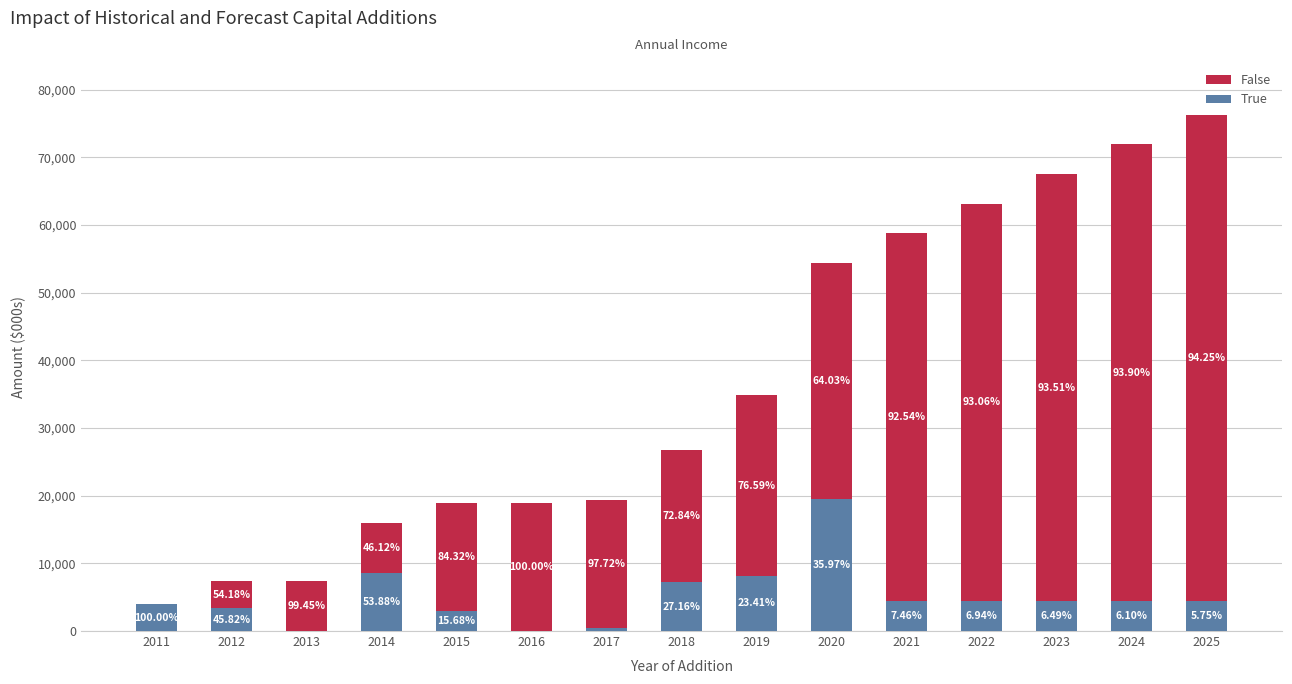

The True series shows 7244.3 at 2018. True or false?

True